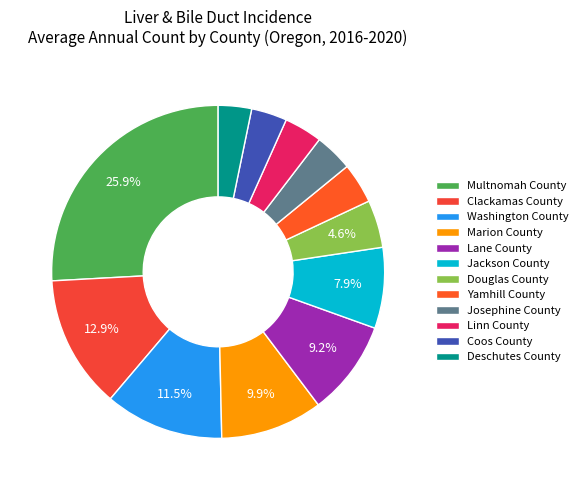

What is the smallest slice in the pie chart?

Deschutes County